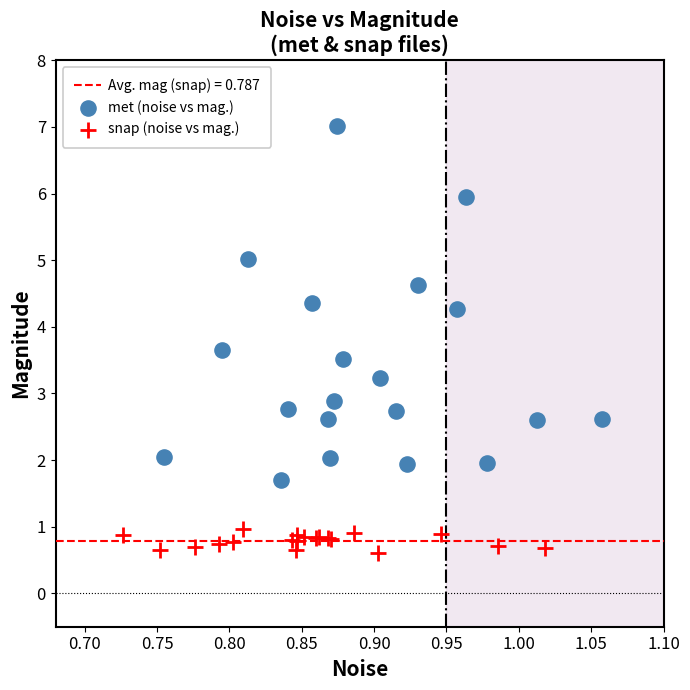

Which series has the widest spread of Y values?

met (noise vs mag.)